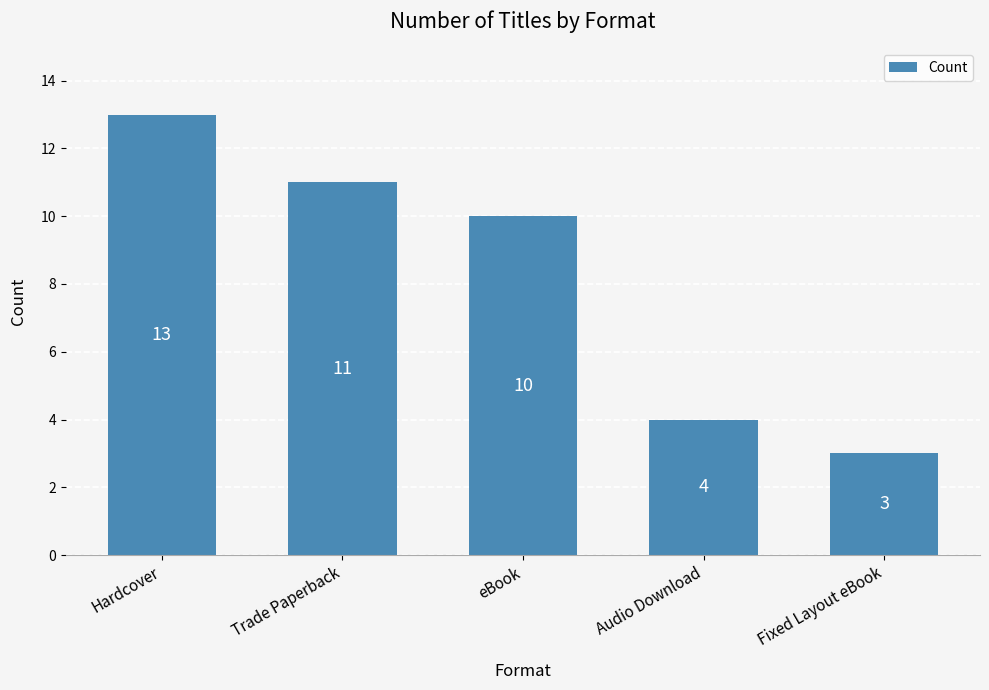

Reading right to left, extract all data points from this chart.

3	4	10	11	13